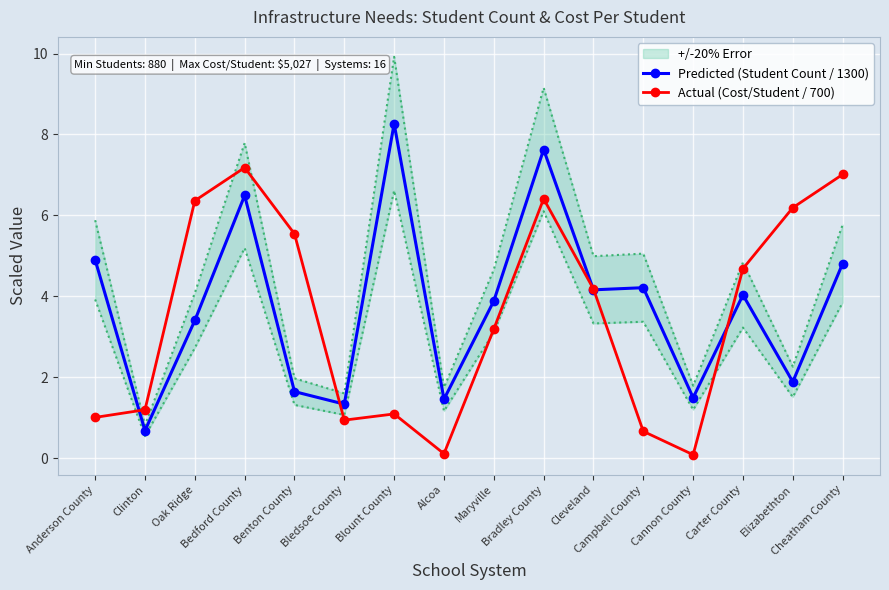

True or false: Predicted (Student Count / 1300) has a value of 1.5 at Cannon County.

True